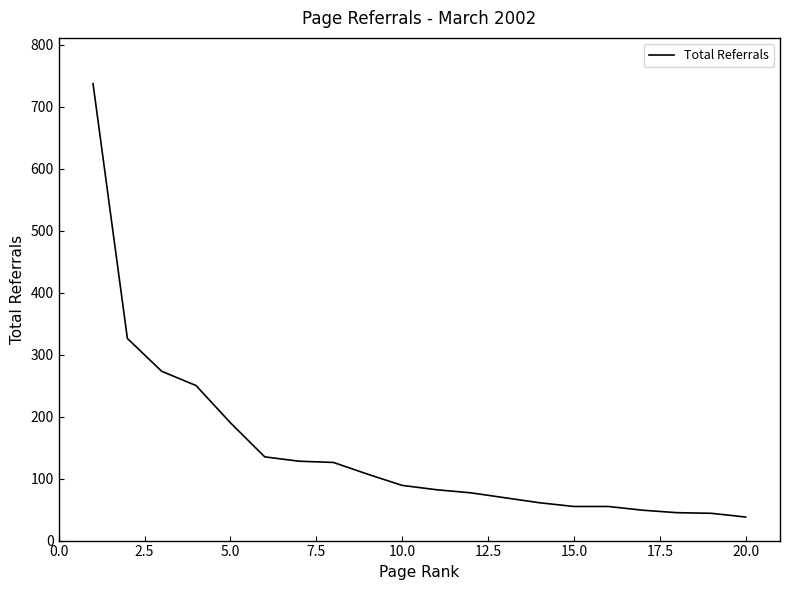

What is the minimum value shown in the chart?

38